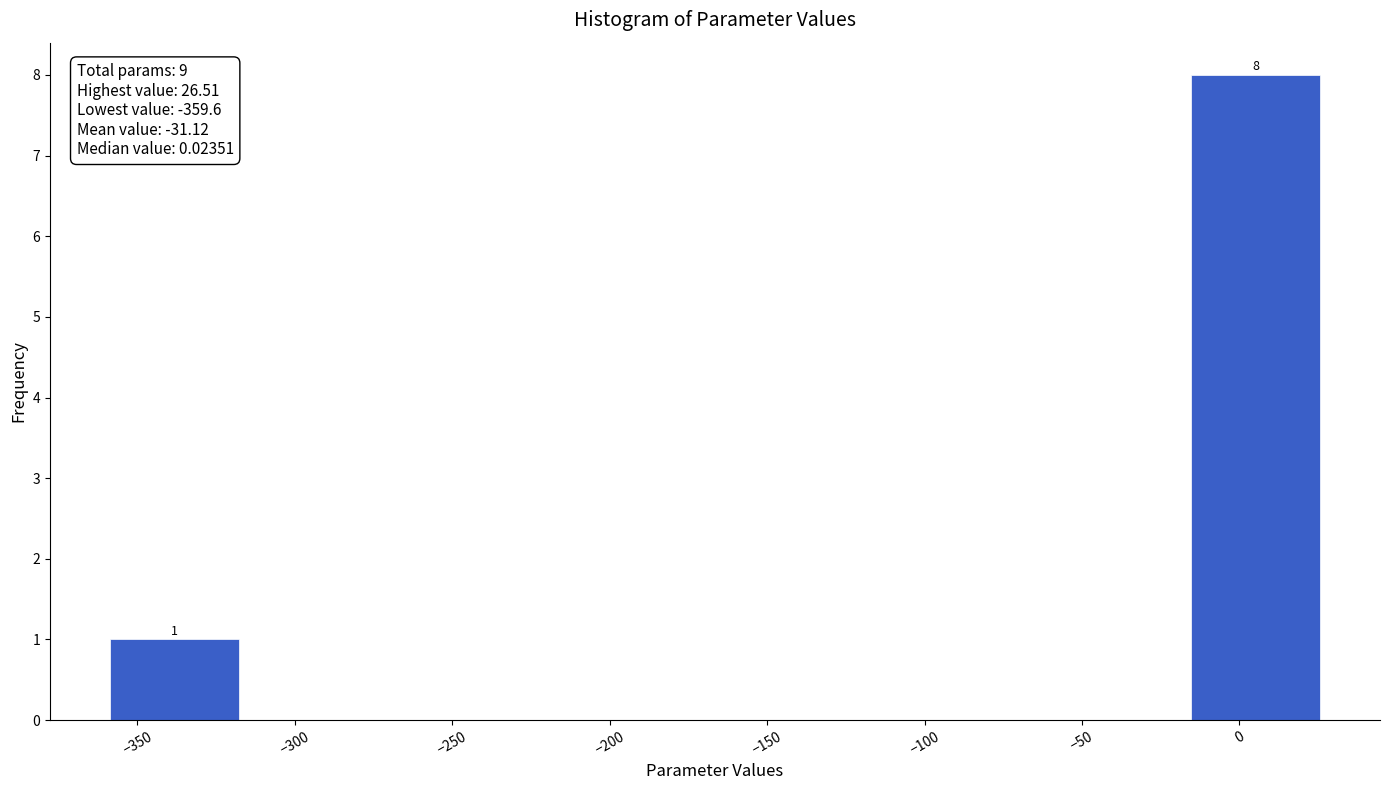

Over which range of the x-axis is the bar tallest?

-15 to 25